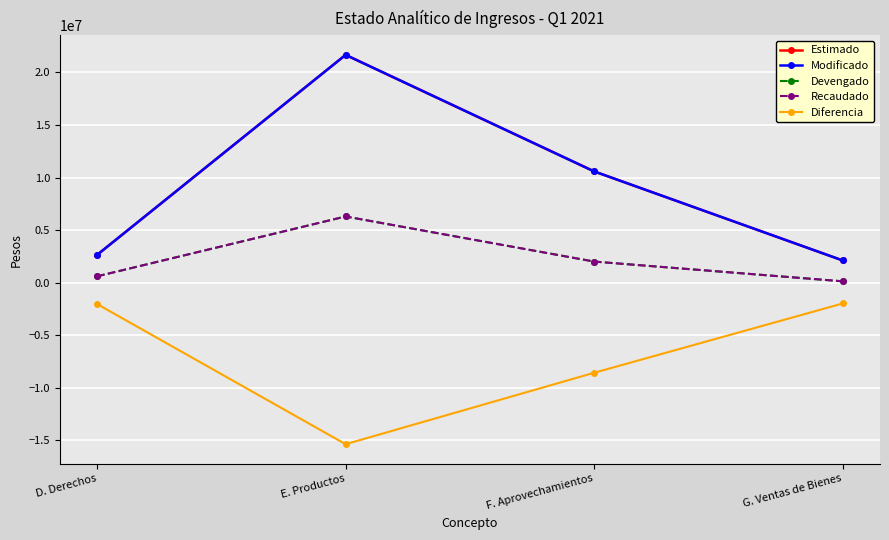

What is the smallest value displayed?

-15375187.3